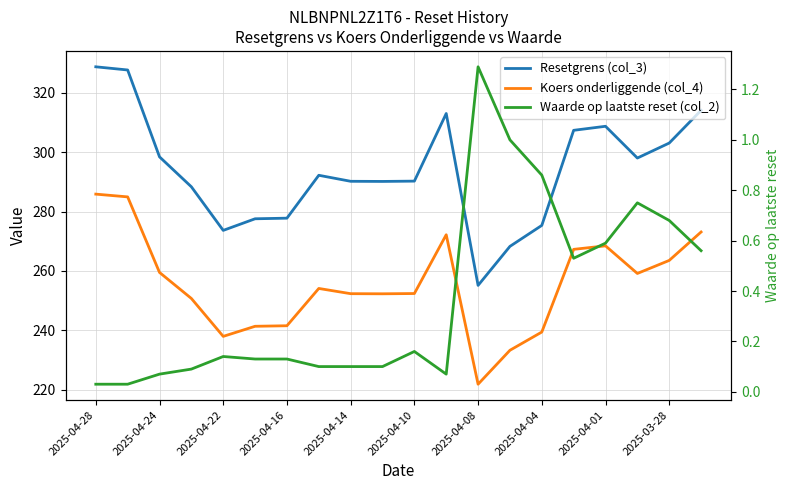

At which category does the chart reach its peak across all series?

2025-04-28